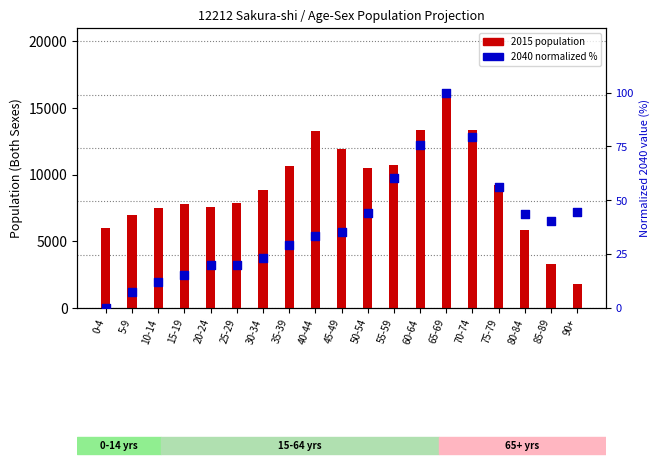

Which series reaches the minimum Y coordinate?

2040 (normalized %)